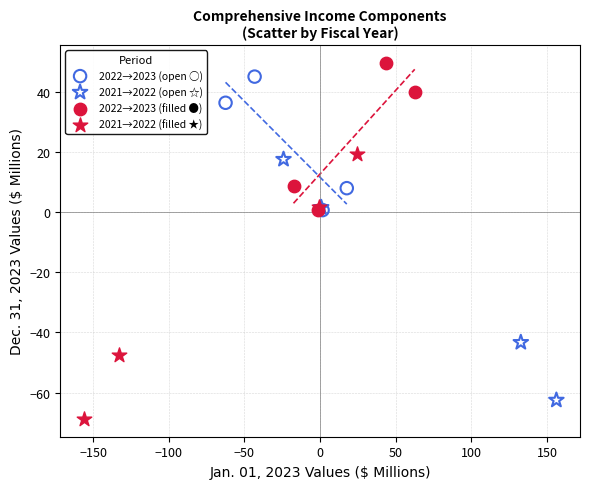

Which series contains the highest Y value?

2022→2023 (filled ●)